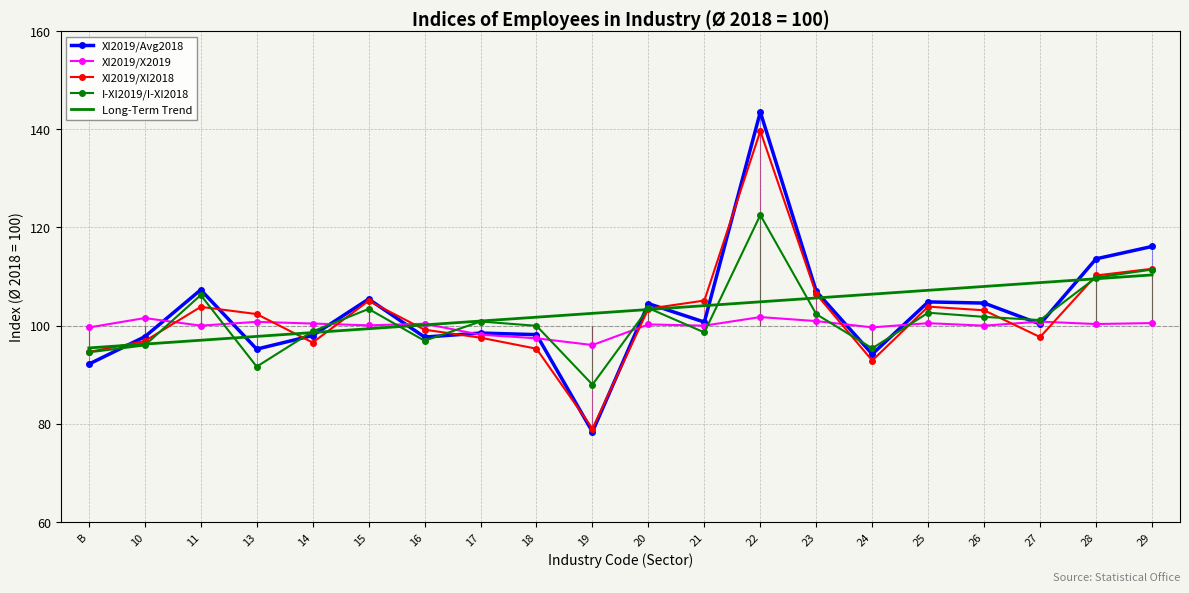

Reading right to left, what are all the values shown in this chart?

XI2019/Avg2018: 29=116.1	28=113.6	27=100.3	26=104.6	25=104.8	24=94.2	23=107.0	22=143.5	21=100.7	20=104.5	19=78.4	18=98.2	17=98.5	16=97.7	15=105.4	14=98.0	13=95.2	11=107.3	10=97.7	B=92.2
XI2019/X2019: 29=100.5	28=100.3	27=100.8	26=100.0	25=100.5	24=99.7	23=100.9	22=101.7	21=100.0	20=100.2	19=96.0	18=97.4	17=98.2	16=100.4	15=100.1	14=100.4	13=100.8	11=100.0	10=101.5	B=99.6
XI2019/XI2018: 29=111.6	28=110.2	27=97.7	26=103.1	25=103.9	24=92.9	23=106.4	22=139.6	21=105.1	20=103.4	19=79.0	18=95.3	17=97.5	16=99.2	15=105.1	14=96.6	13=102.4	11=103.8	10=96.9	B=94.6
I-XI2019/I-XI2018: 29=111.4	28=109.8	27=101.1	26=101.8	25=102.6	24=95.4	23=102.3	22=122.5	21=98.6	20=103.6	19=88.0	18=100.0	17=100.8	16=96.9	15=103.4	14=98.8	13=91.7	11=106.2	10=96.0	B=94.6
Long-Term Trend: 29=110.3	28=109.5	27=108.8	26=108.0	25=107.2	24=106.4	23=105.6	22=104.9	21=104.1	20=103.3	19=102.5	18=101.7	17=100.9	16=100.2	15=99.4	14=98.6	13=97.8	11=97.0	10=96.2	B=95.5